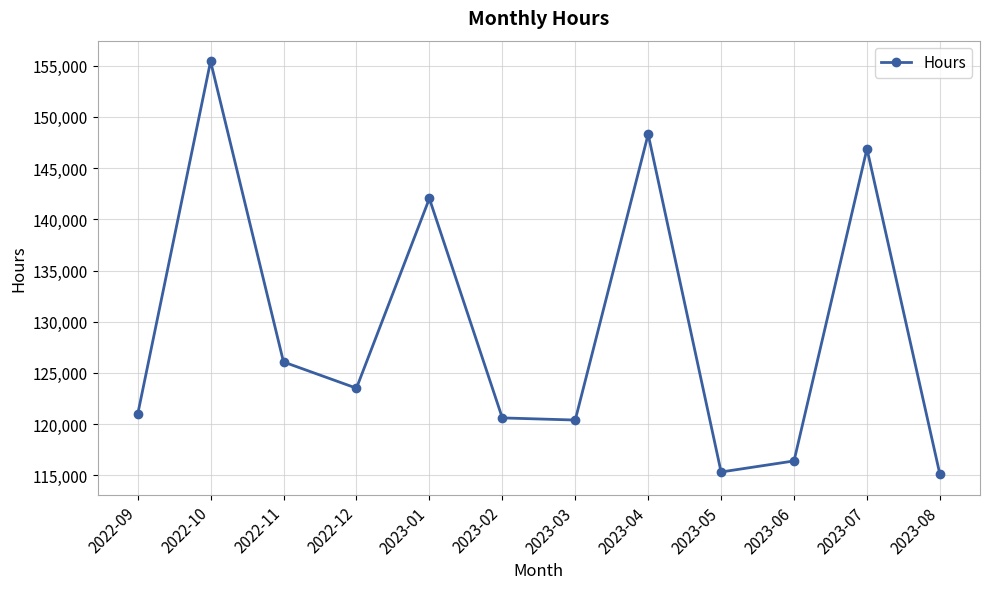

At which label does the data first exceed 123504?

2022-10